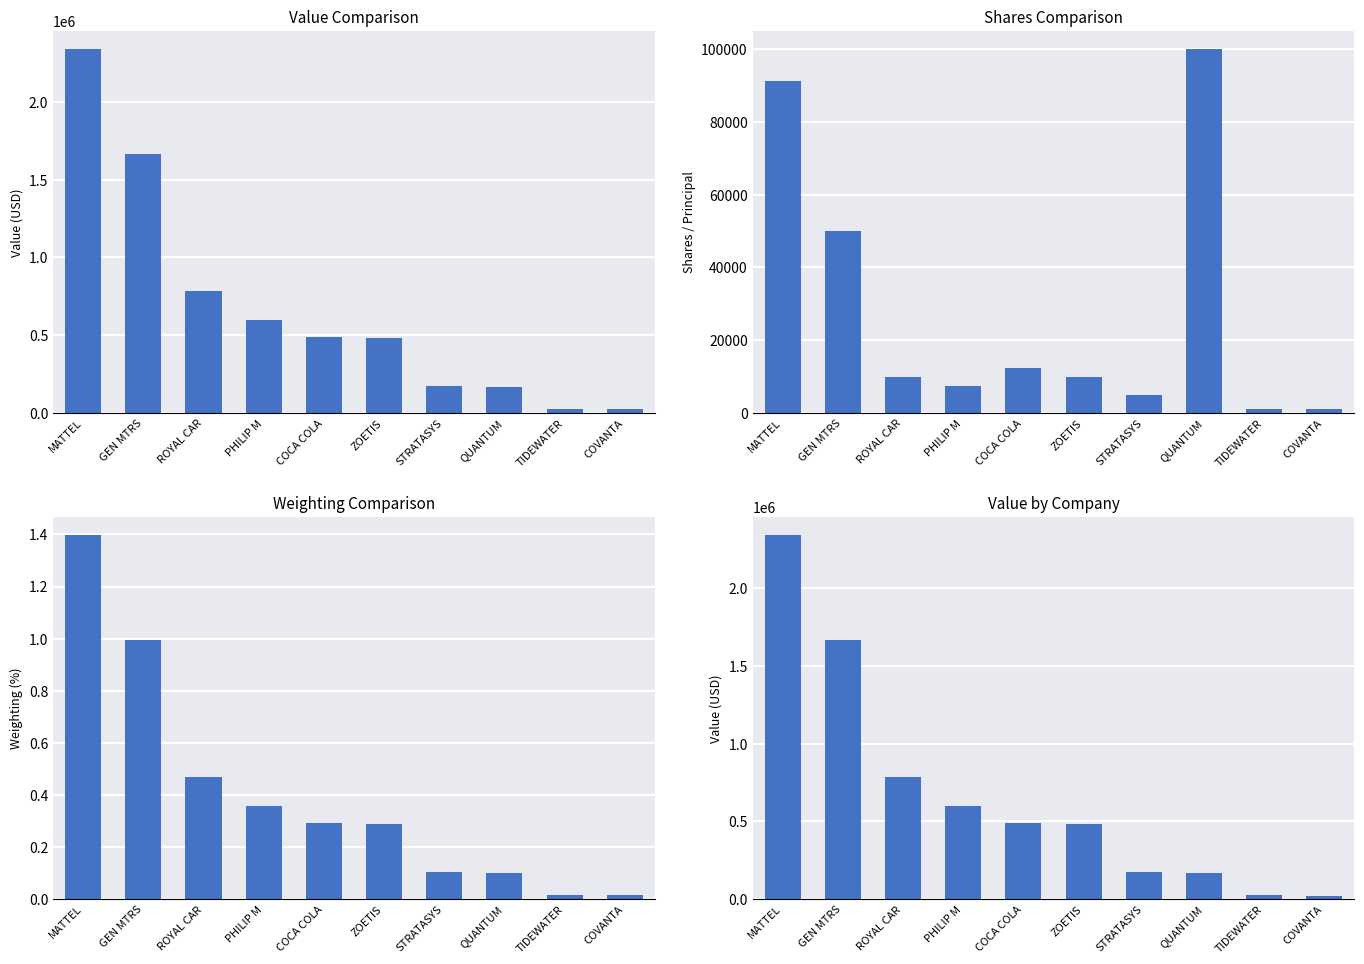

What position from the left is GEN MTRS?

2